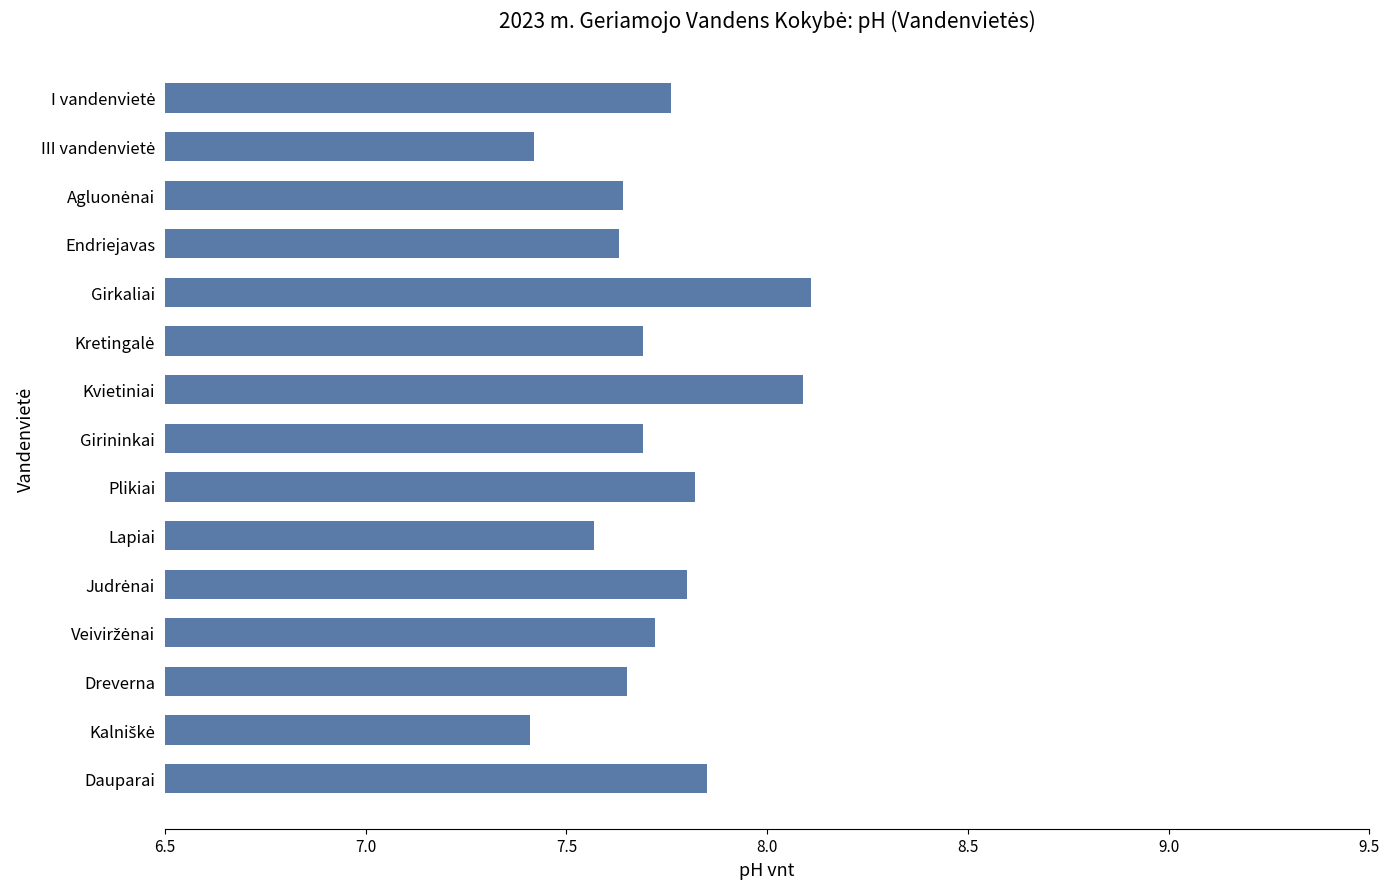

What position from the top is Endriejavas?

4